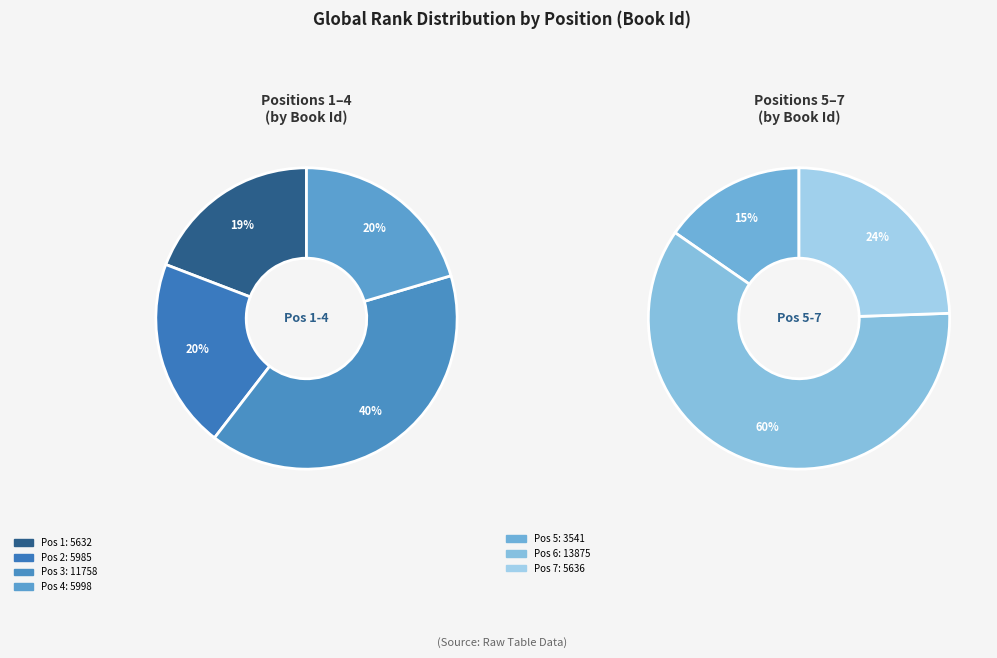

How many slices are in this pie chart?

7